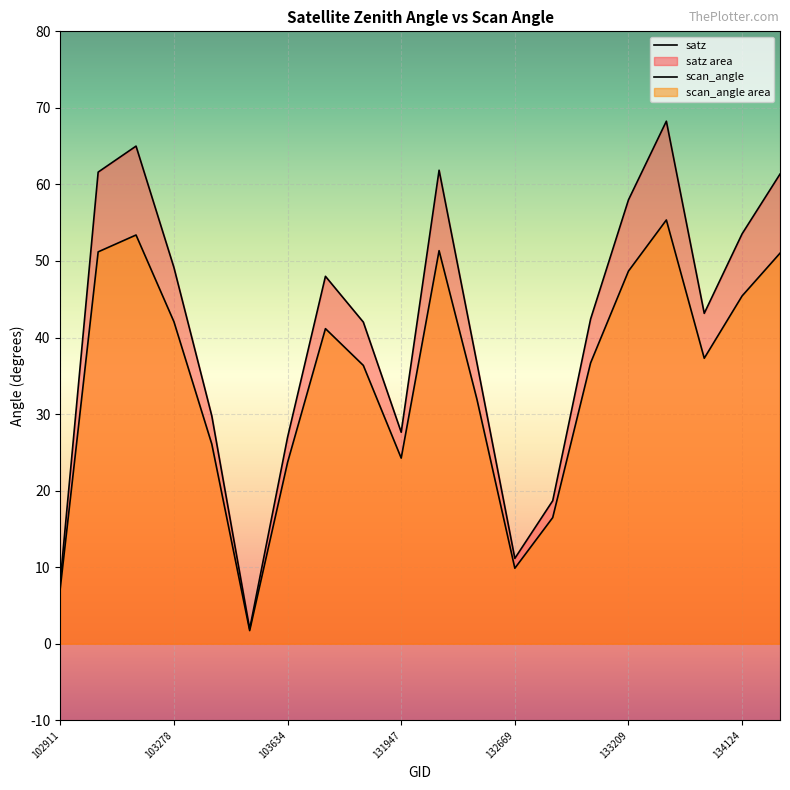

True or false: scan_angle and satz cross at least once.

False